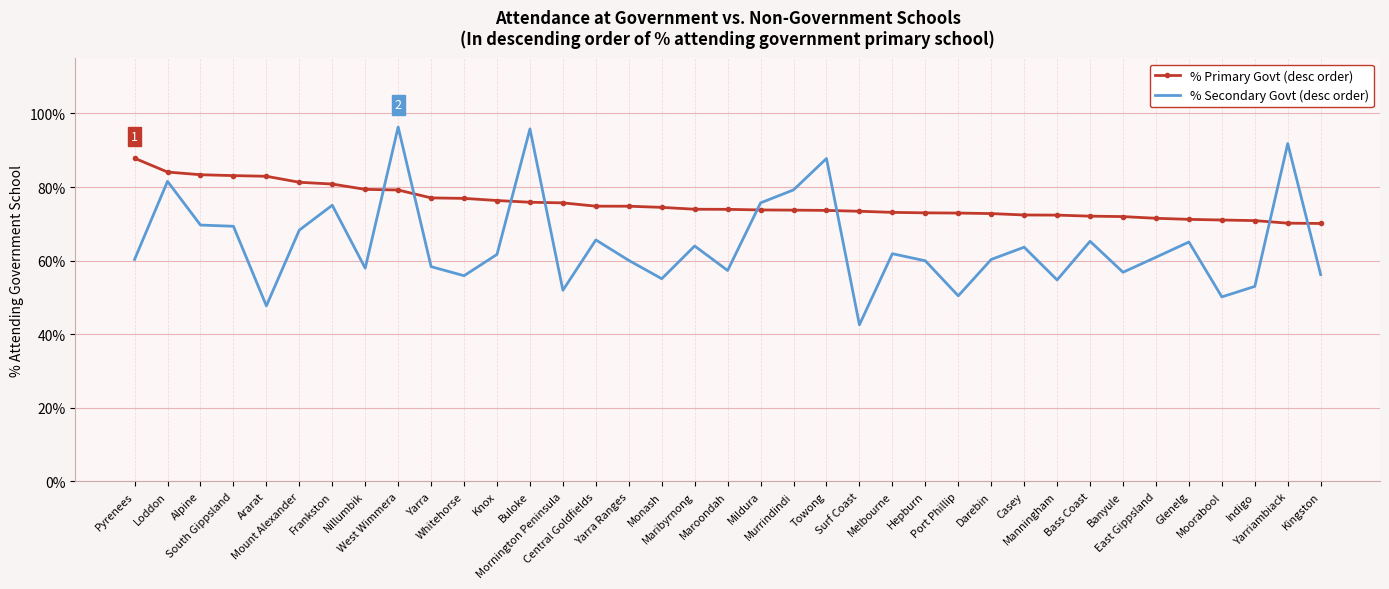

What is the lowest value of the % Primary Govt (desc order) series?

70.1